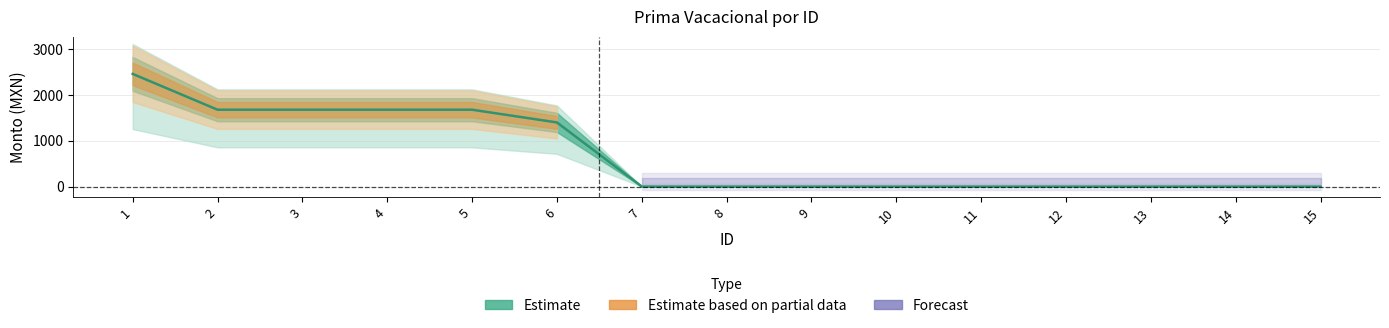

Reading right to left, extract all data points from this chart.

0.0	0.0	0.0	0.0	0.0	0.0	0.0	0.0	0.0	1400.8	1679.3	1679.3	1679.3	1679.3	2462.3